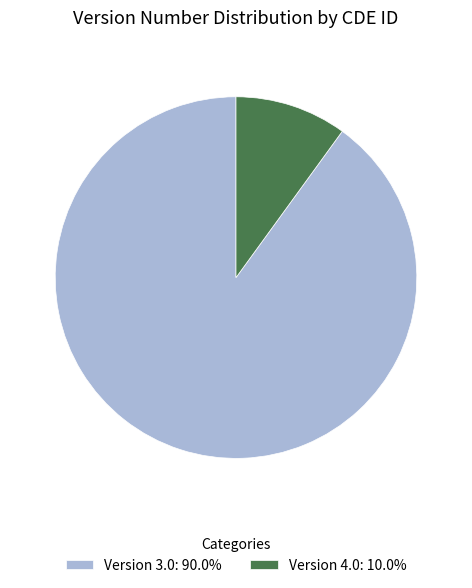

Do Version 3.0: 90.0% and Version 4.0: 10.0% together represent more than half of the pie?

Yes